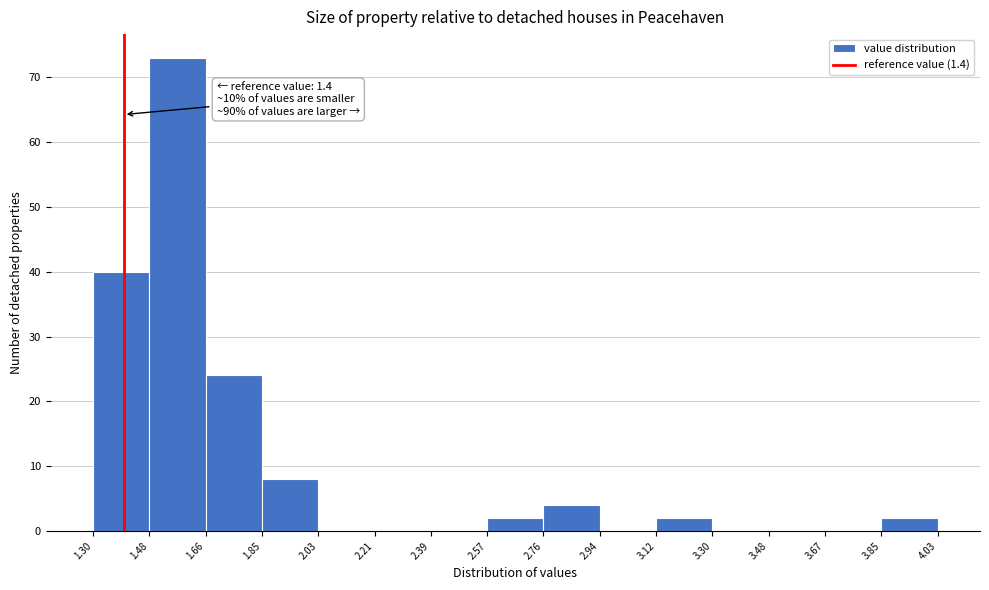

Which range on the x-axis has the tallest bar?

1.48 to 1.66